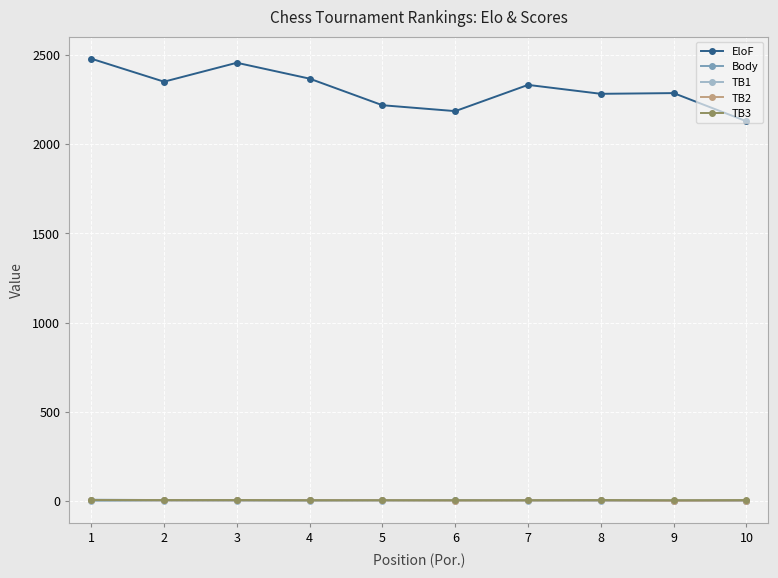

What are all the series names shown in the legend?

EloF, Body, TB1, TB2, TB3